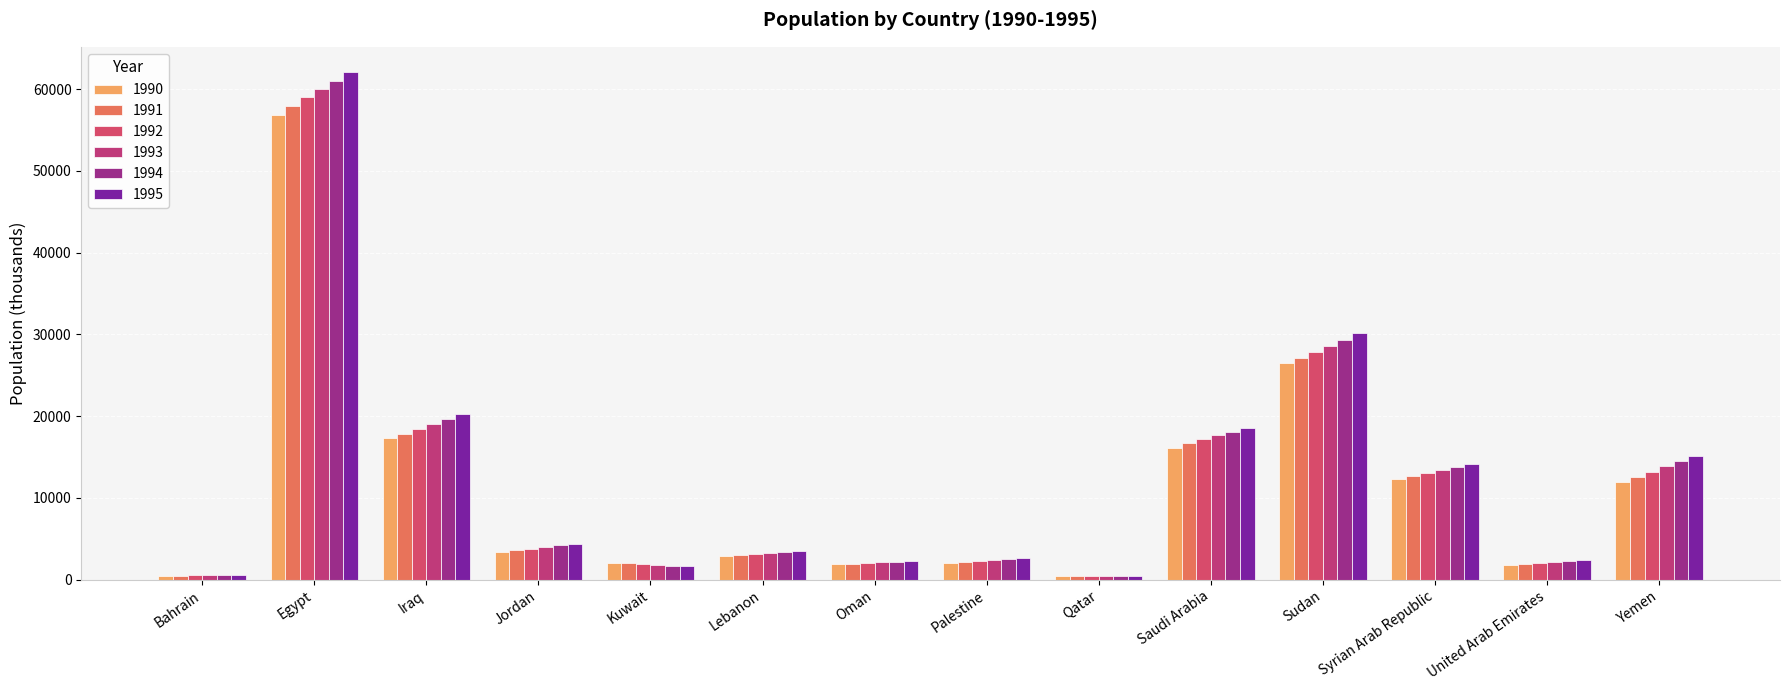

At which category is the sum across all series the highest?

Egypt